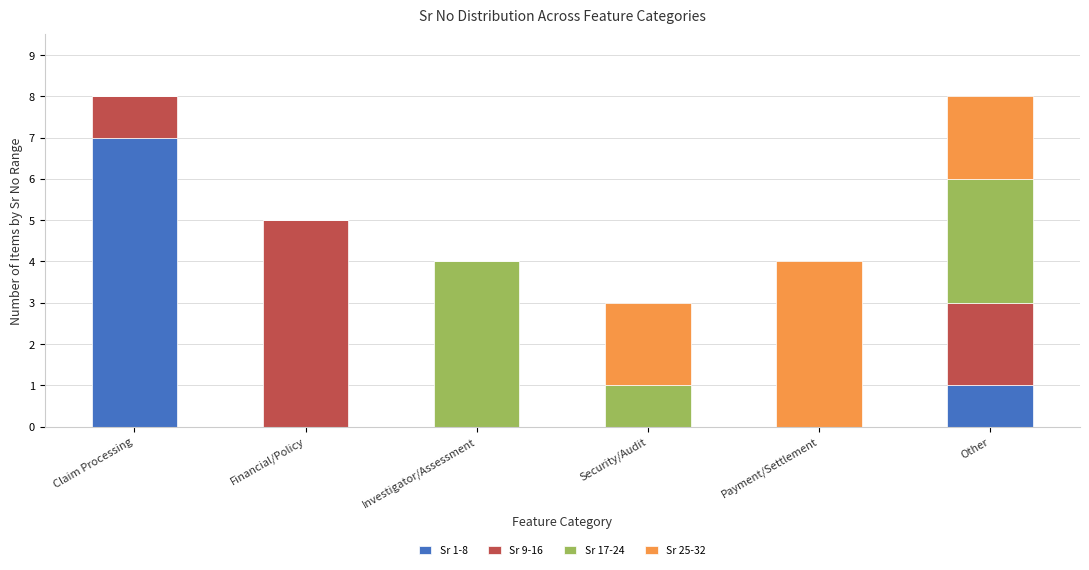

What are all the series names shown in the legend?

Sr 1-8, Sr 9-16, Sr 17-24, Sr 25-32